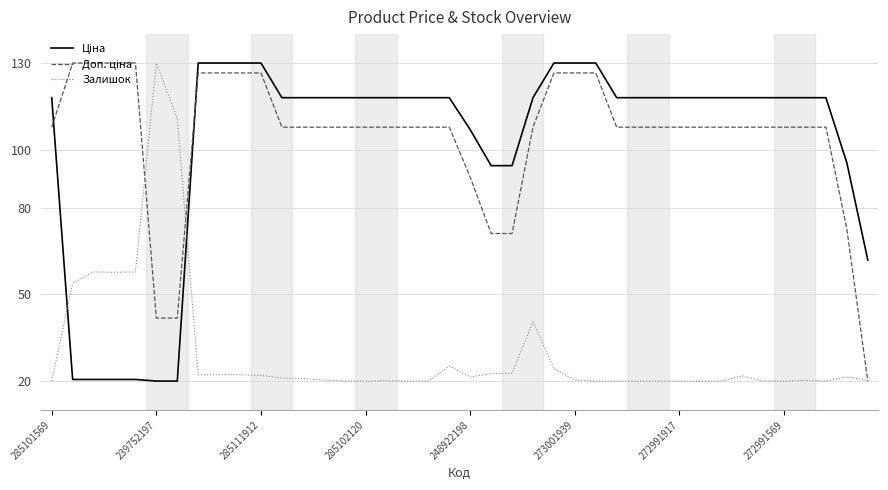

What is the smallest value displayed?

20.0